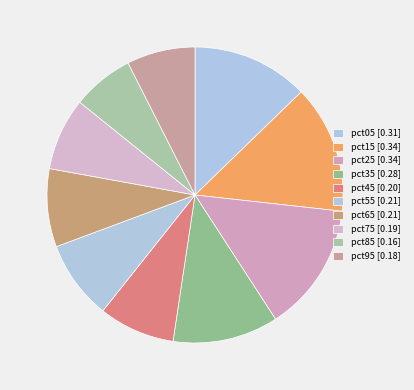

To the nearest percent, what is the average slice percentage?

10%